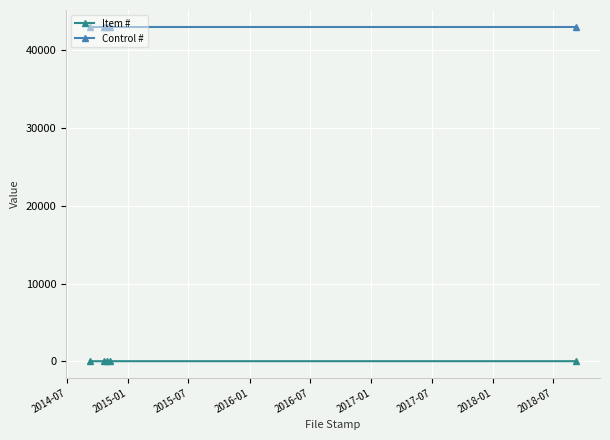

List the series in order of their overall mean, lowest first.

Item #, Control #